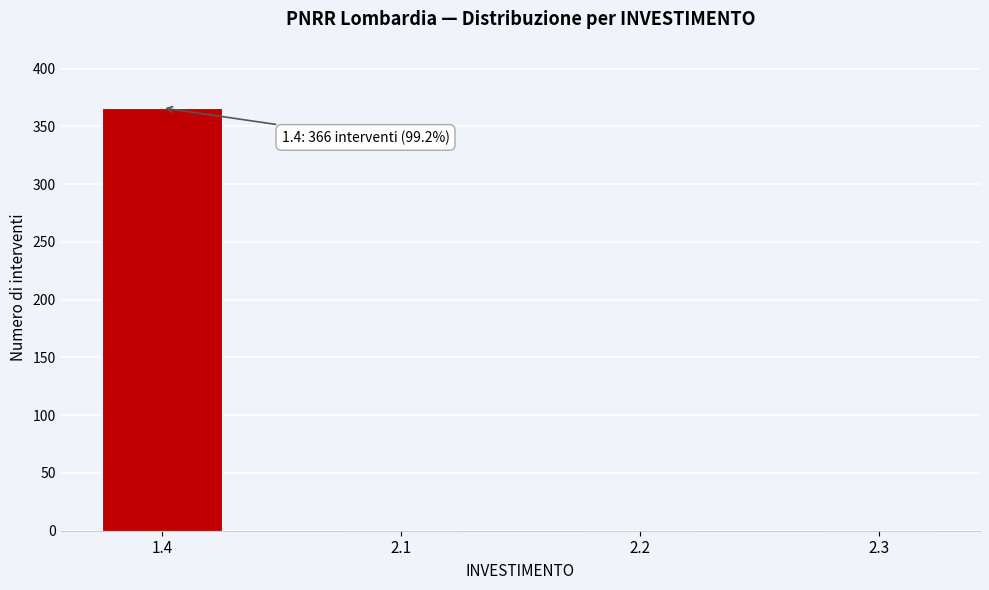

Reading left to right, what are all the values shown in this chart?

1.4=366	2.1=1	2.2=1	2.3=1